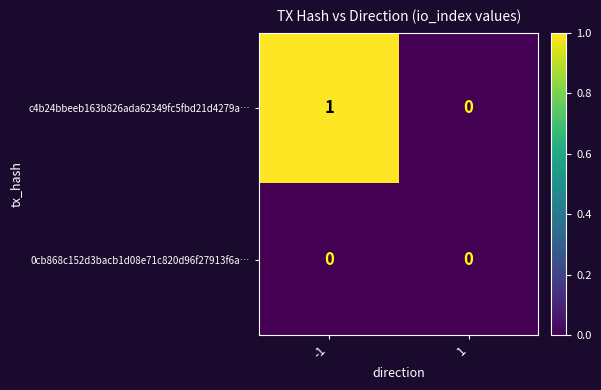

Is the value of 0cb868c152d3bacb1d08e71c820d96f27913f6a… at 1 greater than the value of c4b24bbeeb163b826ada62349fc5fbd21d4279a… at -1?

No